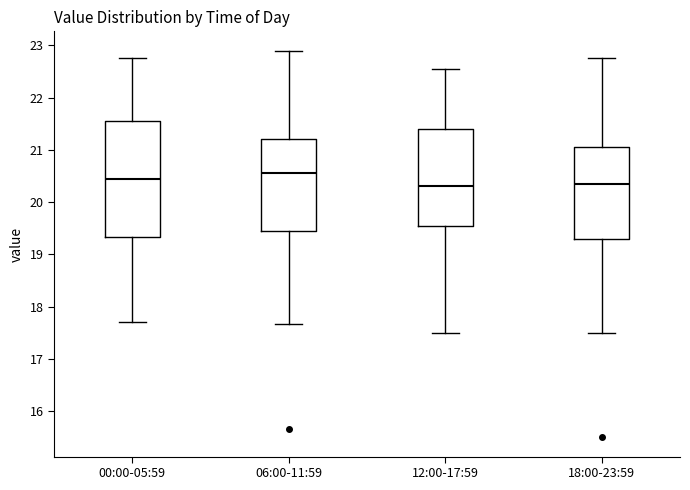

Which box is the tallest, from its lower edge to its upper edge?

00:00-05:59